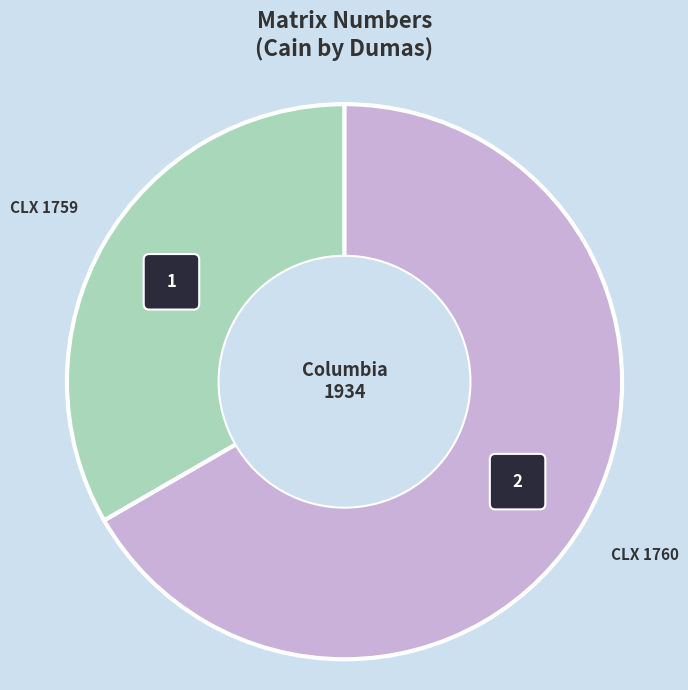

To the nearest percent, what is the average slice percentage?

50%